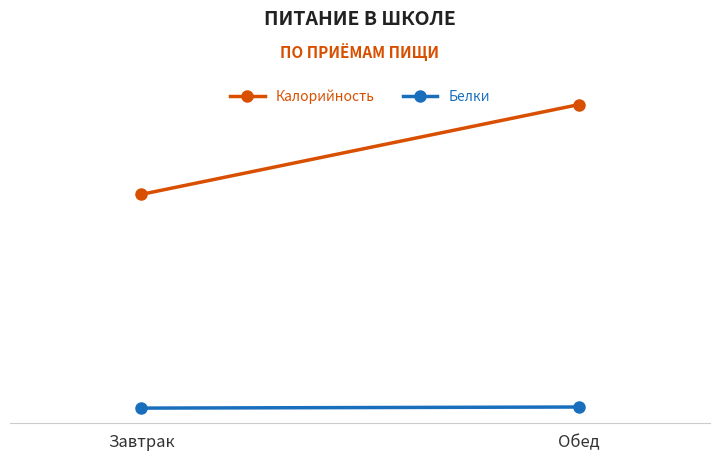

Rank the series at Завтрак from highest to lowest value.

Калорийность, Белки